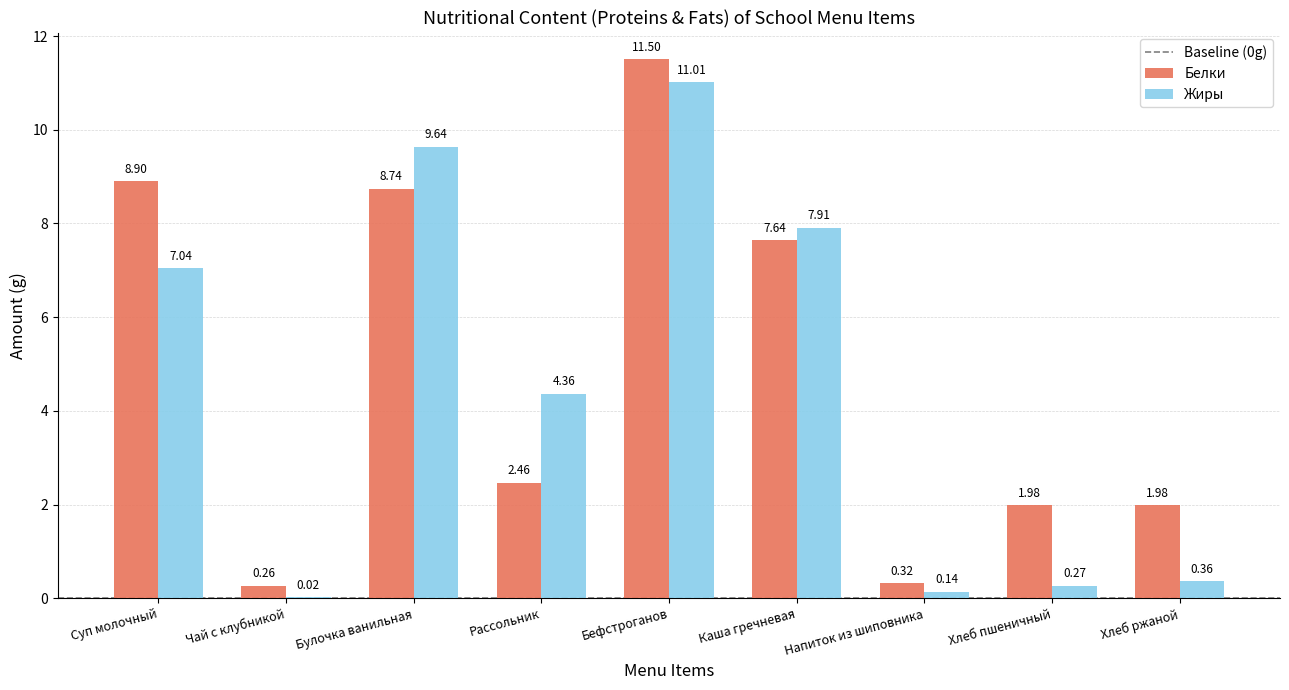

What is the sum of all Белки values?

43.8